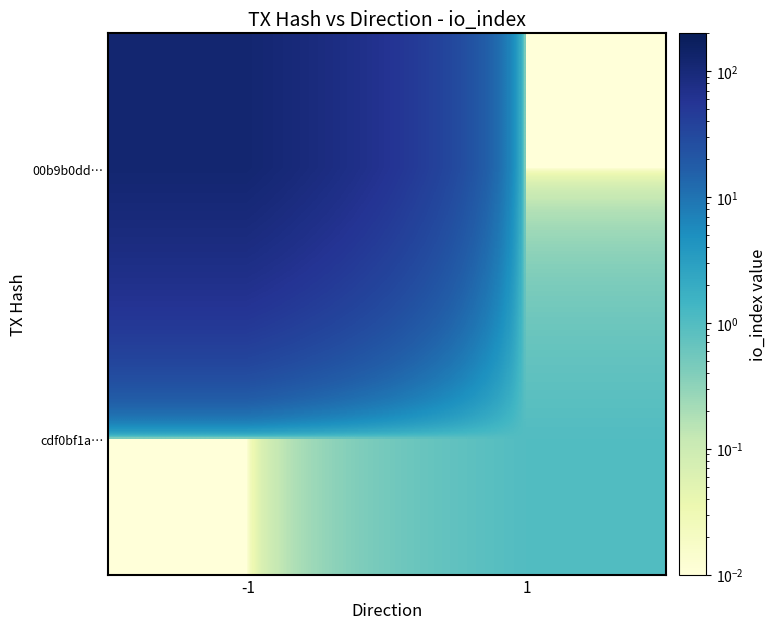

What is the total value across all series at 1?

1.0